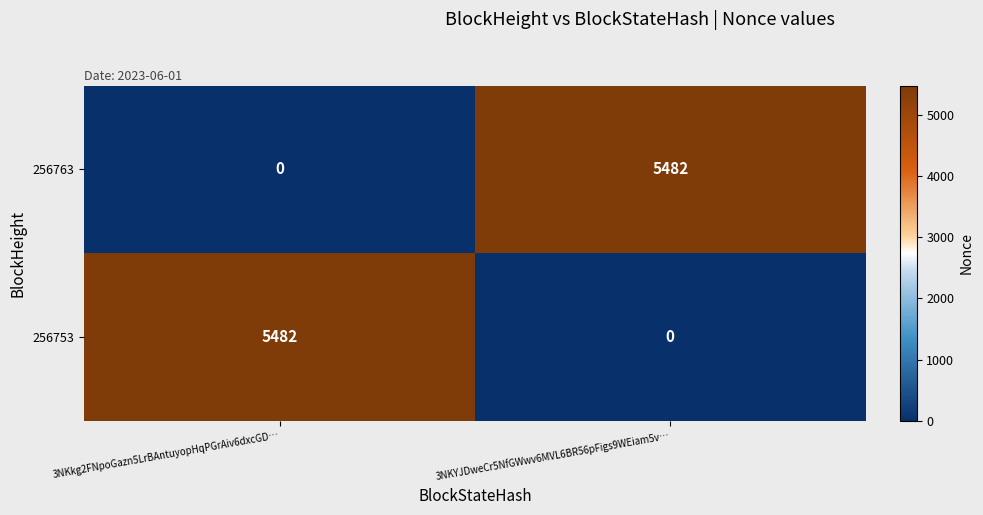

What is the difference between the highest and lowest values at 3NKYJDweCr5NfGWwv6MVL6BR56pFigs9WEiam5v…?

5482